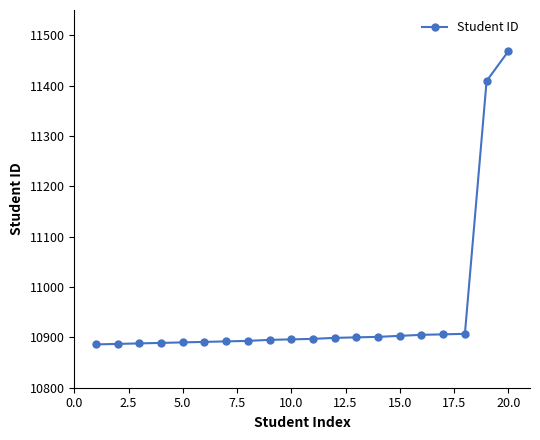

What is the difference between the second highest and minimum values?

523